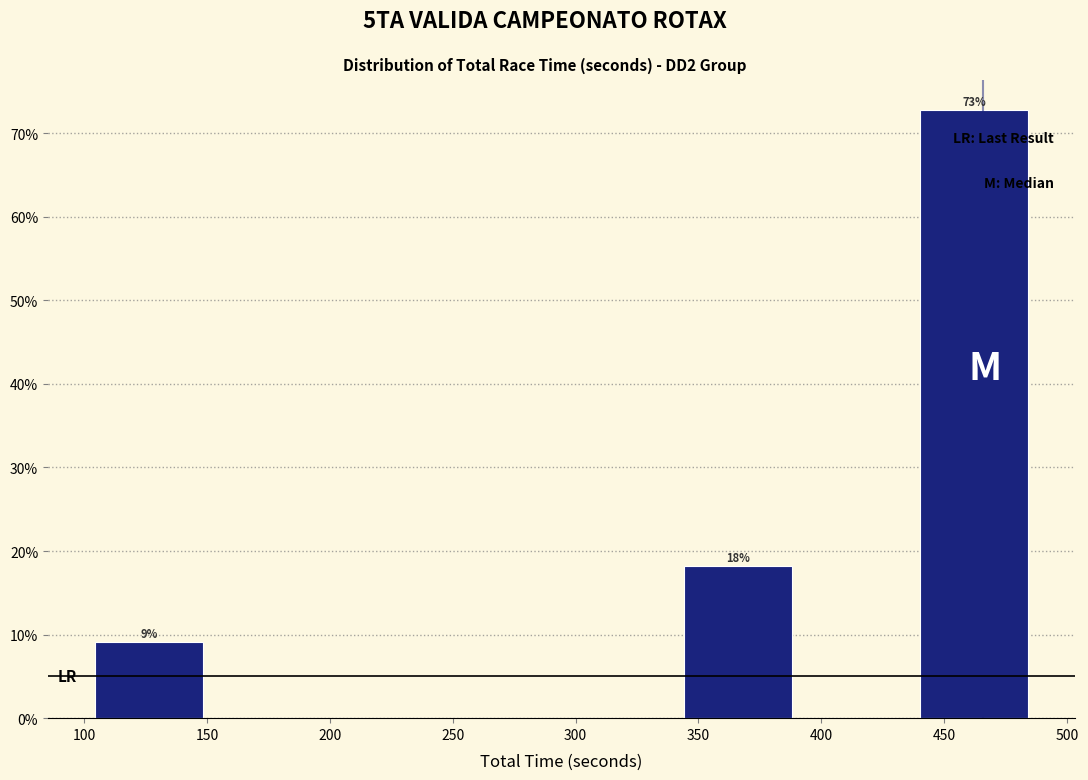

Which range on the x-axis has the tallest bar?

440 to 490